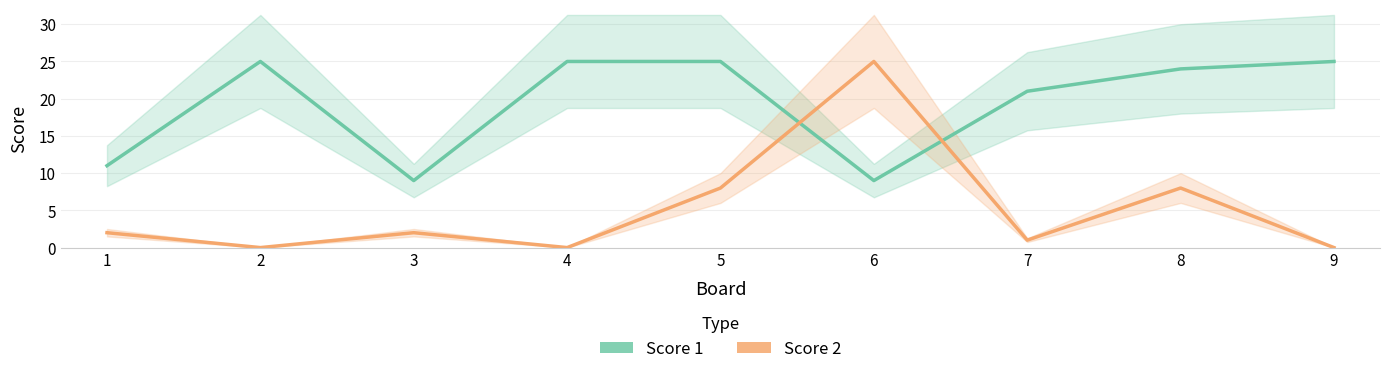

Reading left to right, extract all data points from this chart.

Score 1: 1=11	2=25	3=9	4=25	5=25	6=9	7=21	8=24	9=25
Score 2: 1=2	2=0	3=2	4=0	5=8	6=25	7=1	8=8	9=0